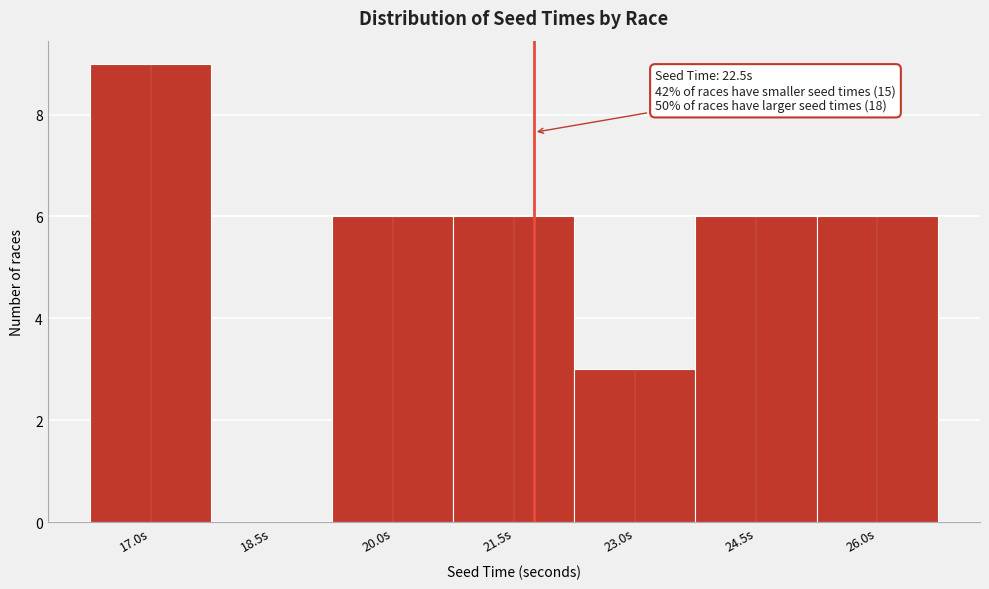

Reading left to right, what are all the values shown in this chart?

17.0s=9	18.5s=0	20.0s=6	21.5s=6	23.0s=3	24.5s=6	26.0s=6